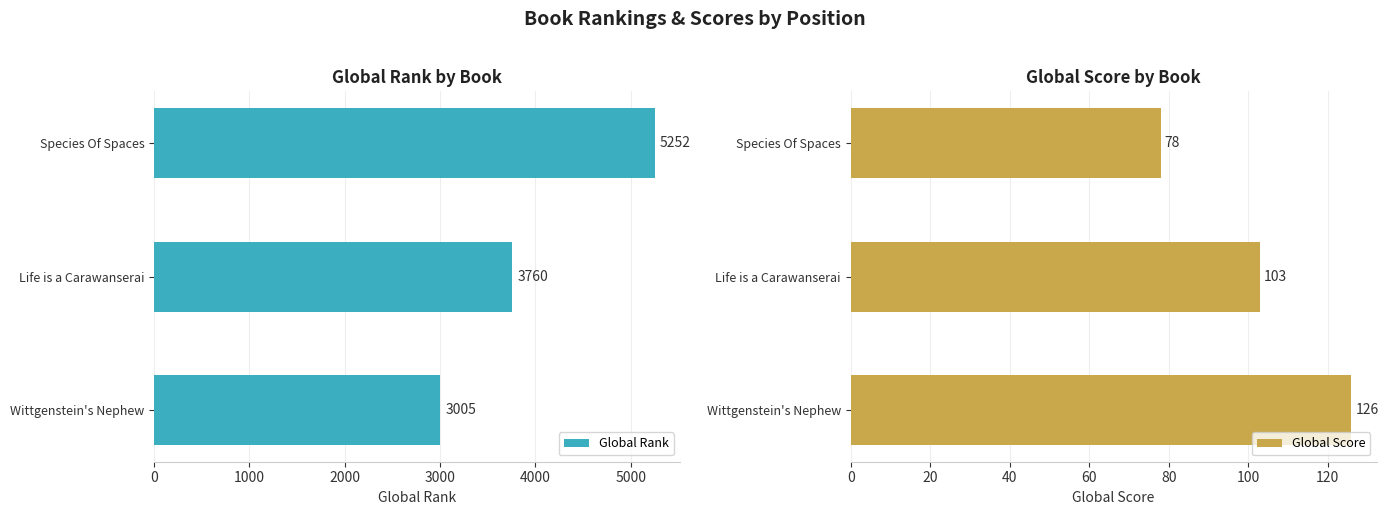

What is the sum of all Global Rank values?

12017